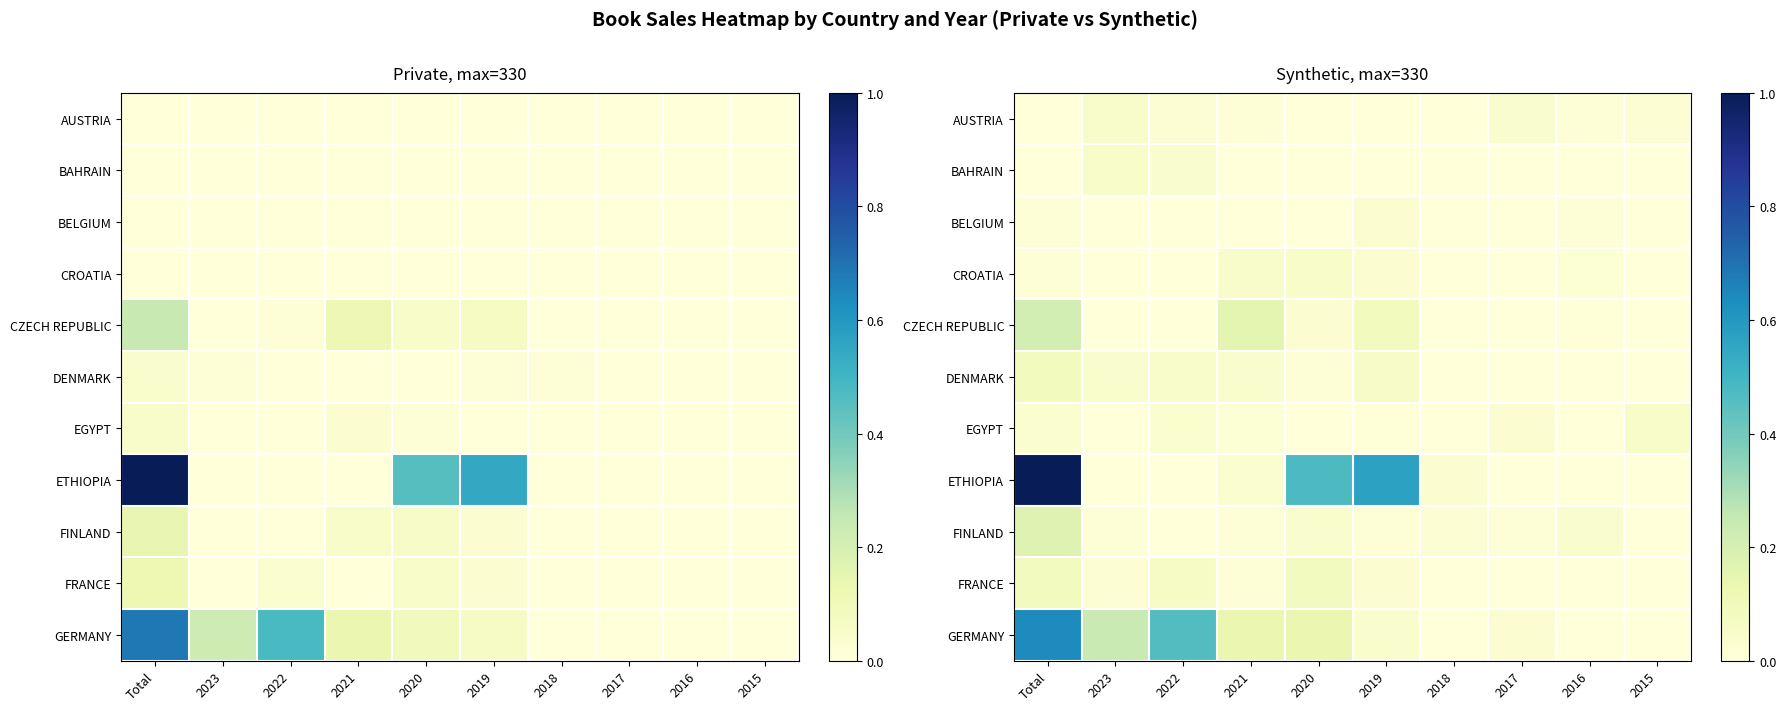

What is the difference between the highest and lowest values at 2023?

0.2